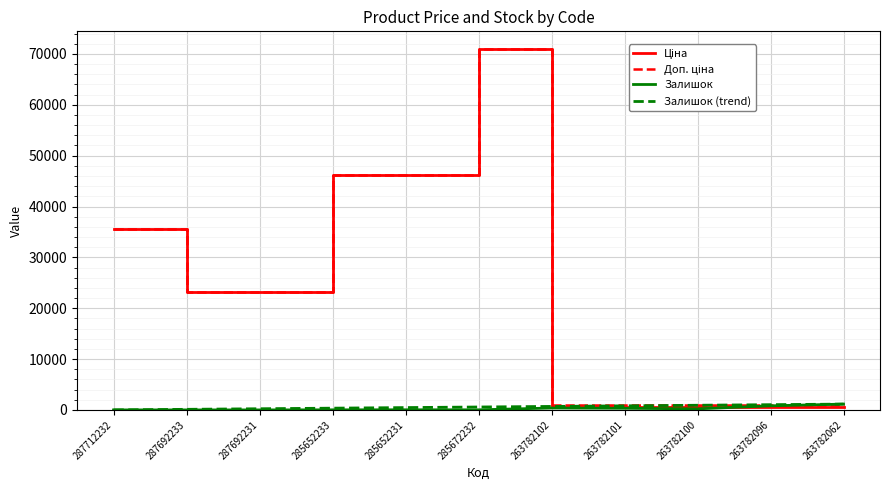

At which category is the sum across all series the highest?

285672232